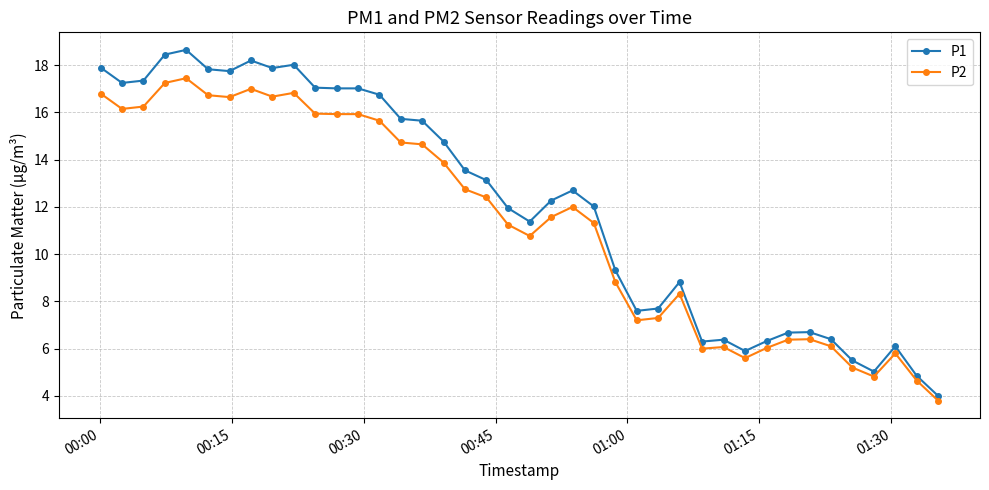

At how many categories does at least one series exceed 8?

26